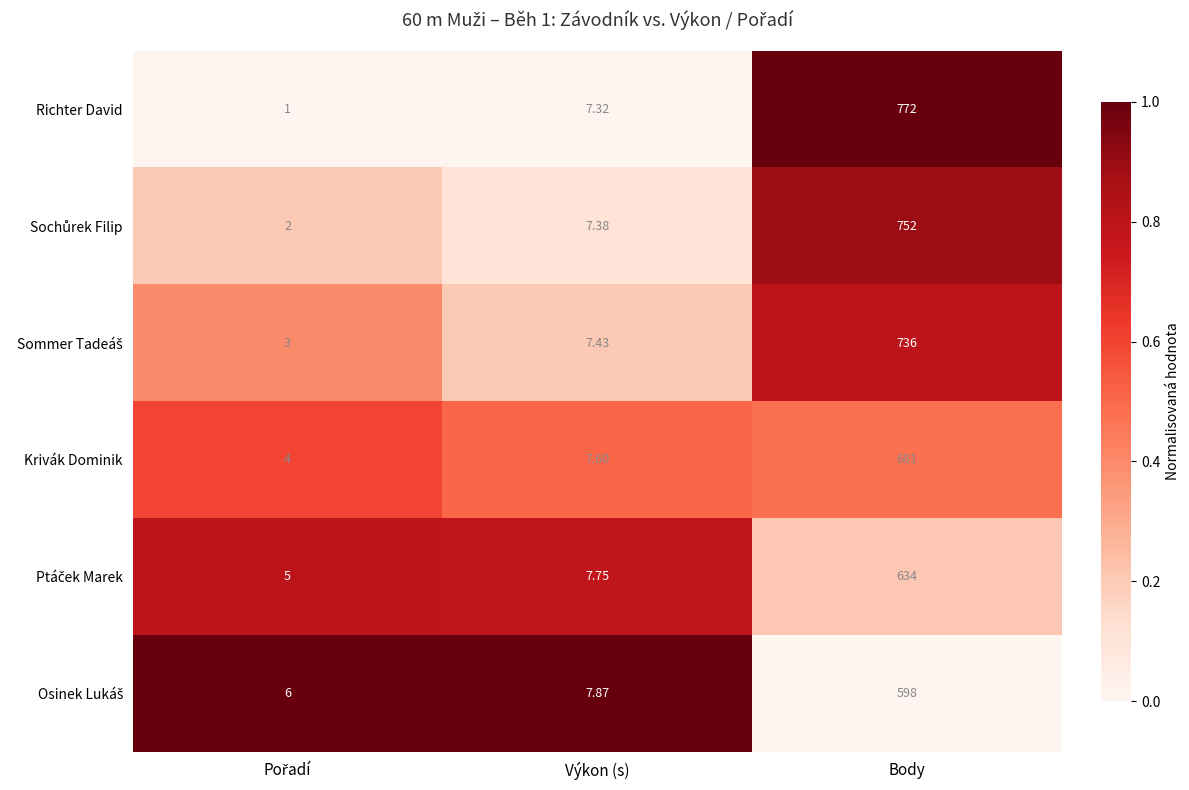

Where is Richter David nearest to the value 386?

Výkon (s)